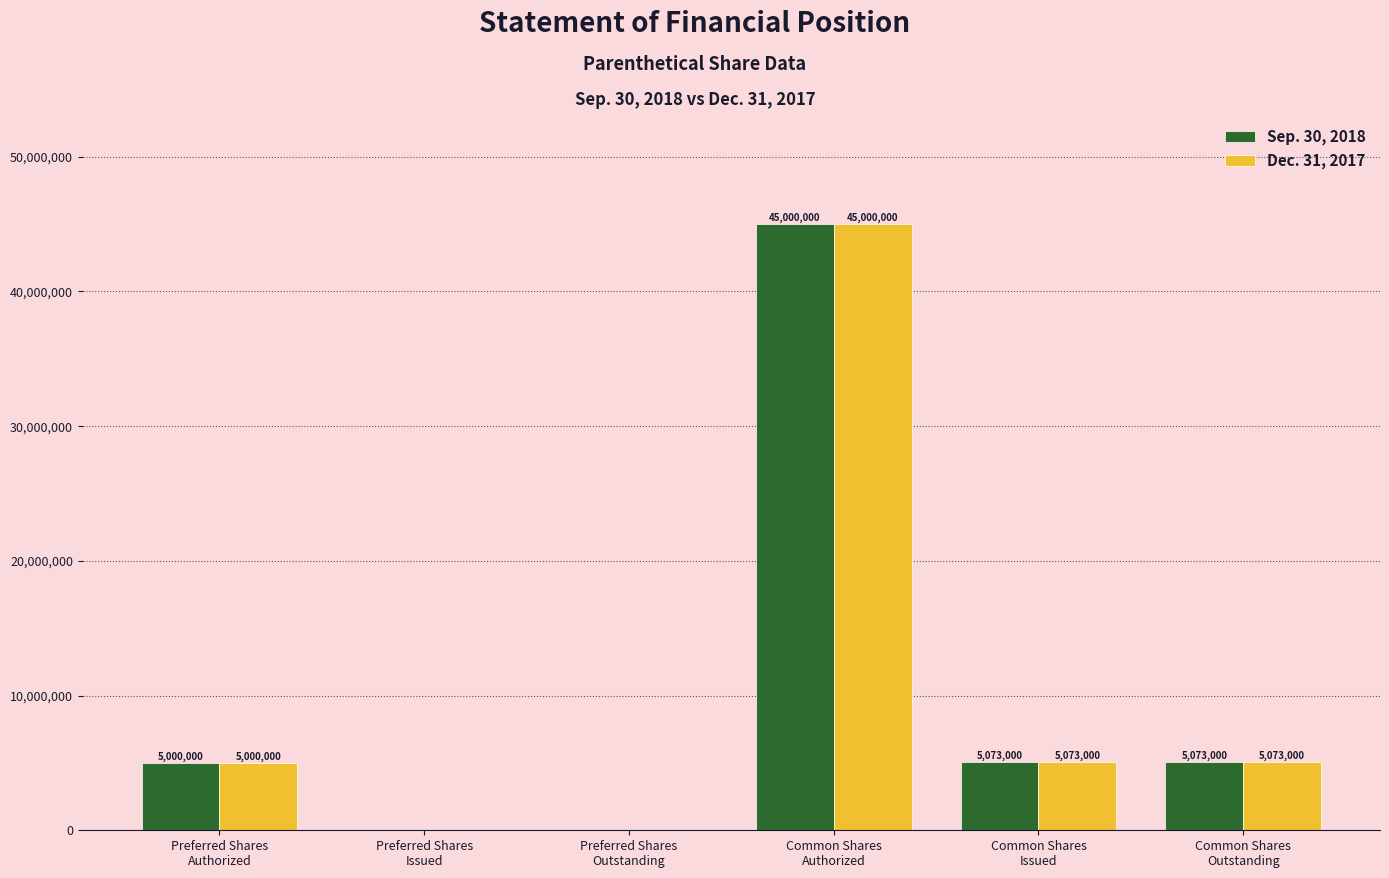

What is the maximum value shown in the chart?

45000000